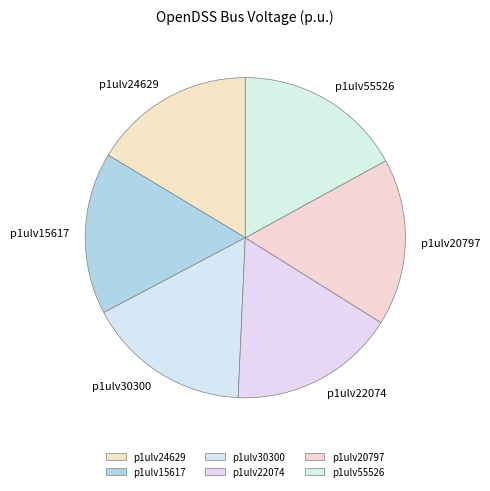

Is p1ulv55526 the majority of the pie?

No